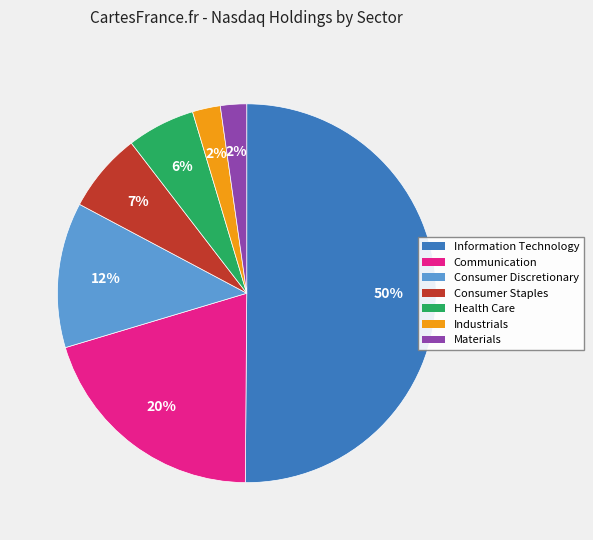

What is the largest slice in the pie chart?

Information Technology